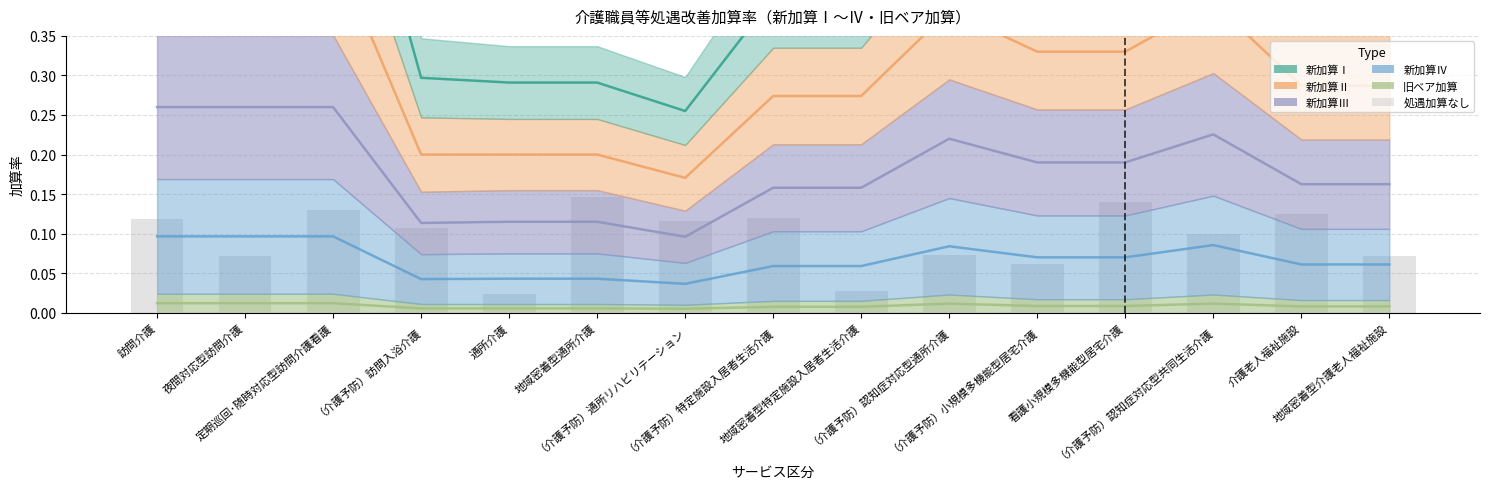

What is the maximum value shown in the chart?

0.7